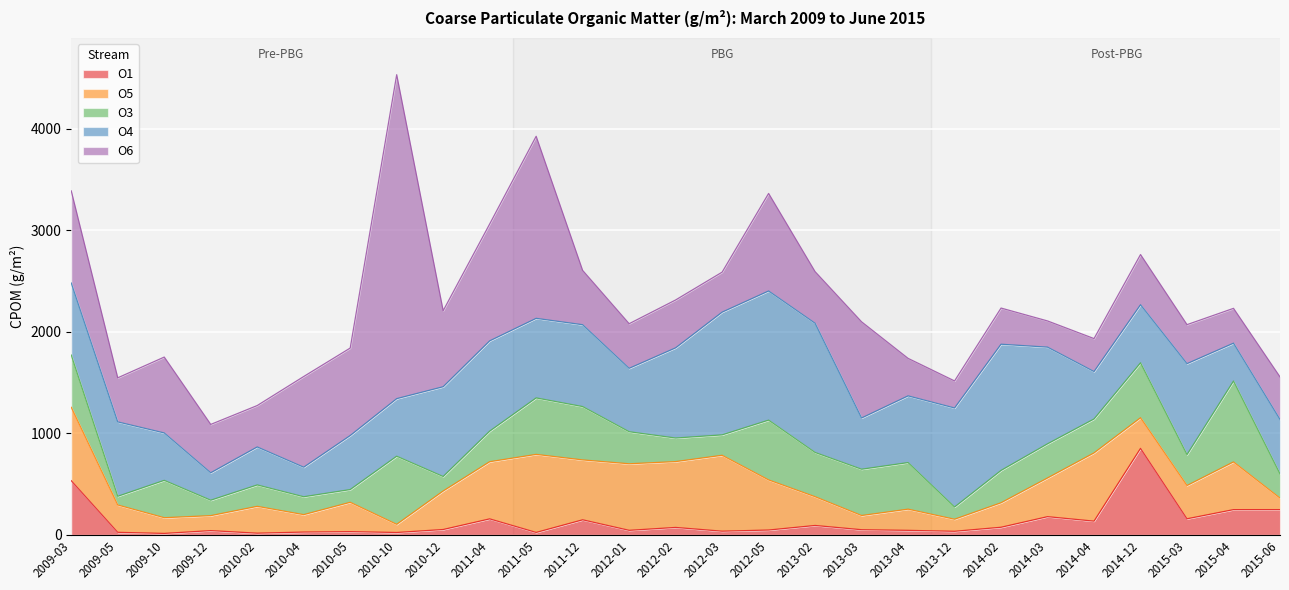

How many data points does each series have?

27